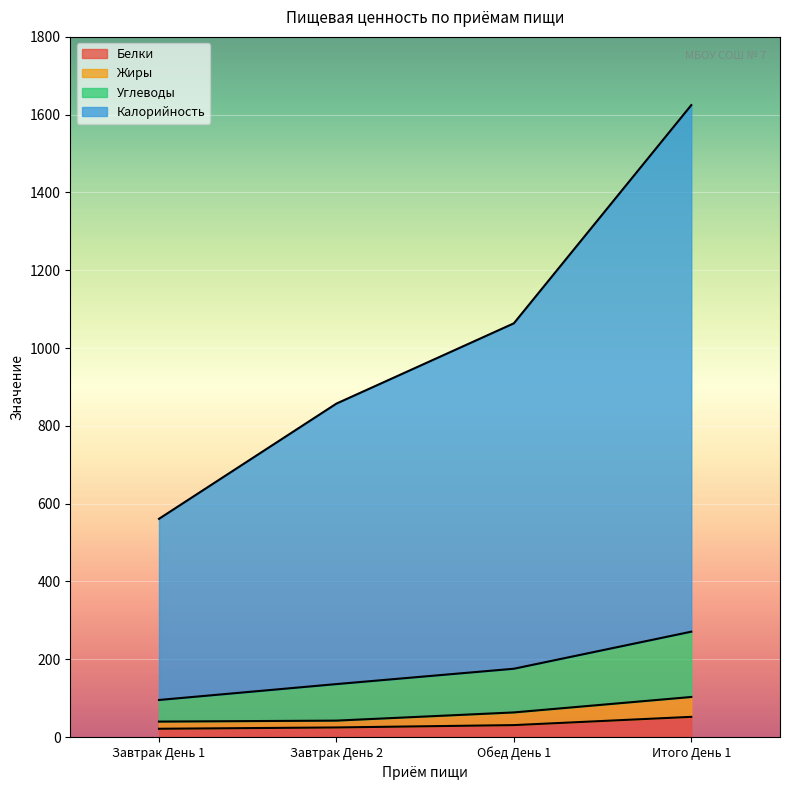

What is the total value across all series at Итого День 1?

1624.6